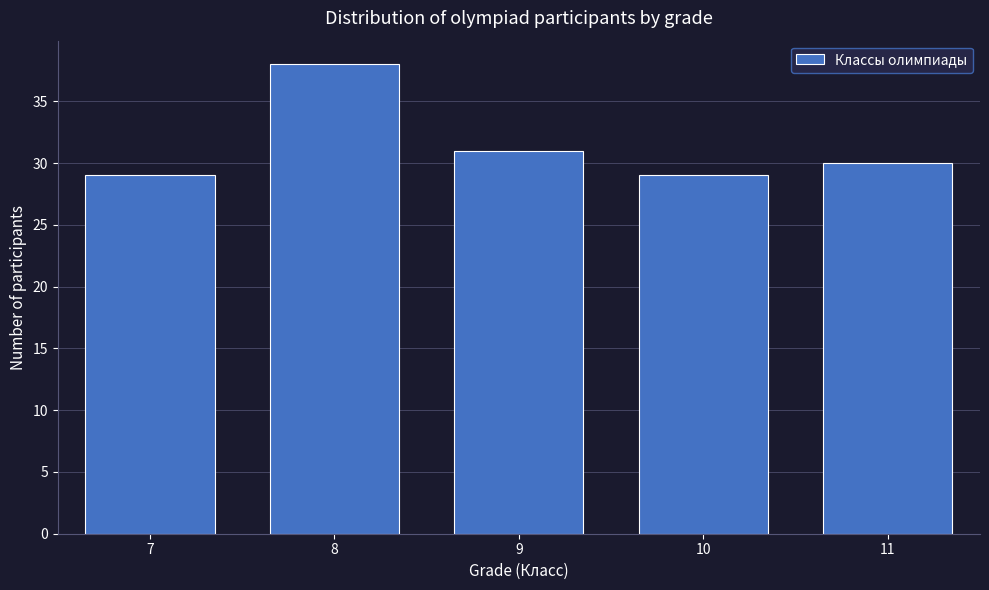

Reading left to right, list all the values displayed in this chart.

7=29	8=38	9=31	10=29	11=30